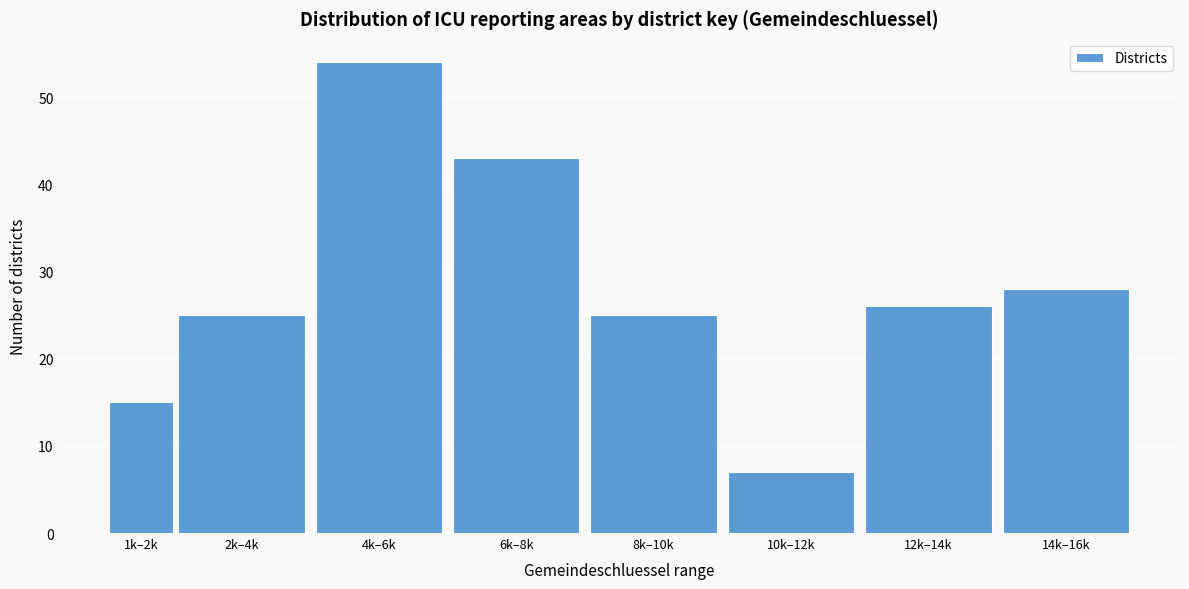

Reading right to left, extract all data points from this chart.

28	26	7	25	43	54	25	15